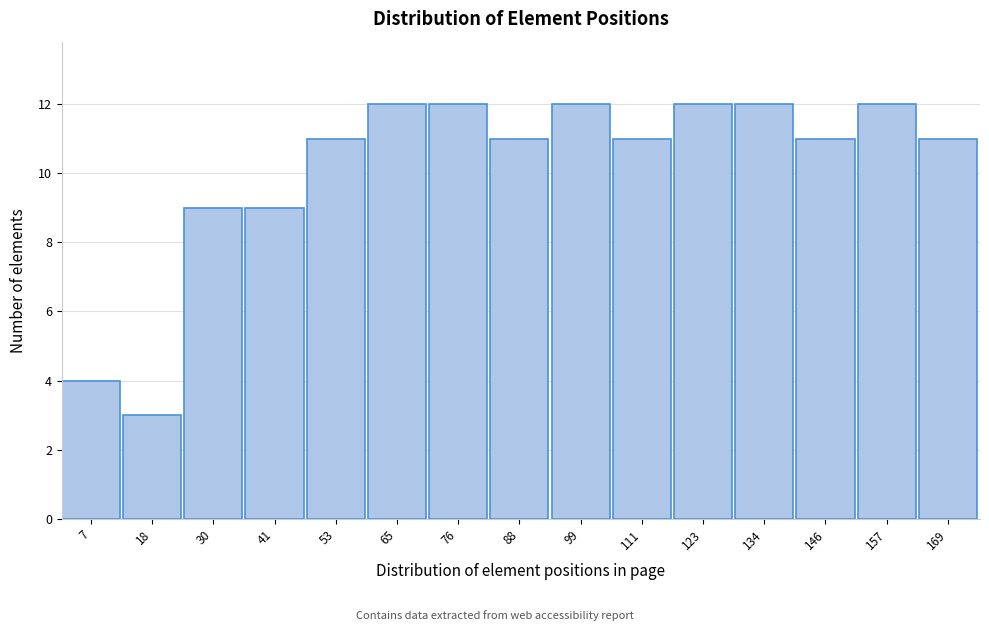

Reading right to left, transcribe all the data shown in this chart.

169=11	157=12	146=11	134=12	123=12	111=11	99=12	88=11	76=12	65=12	53=11	41=9	30=9	18=3	7=4